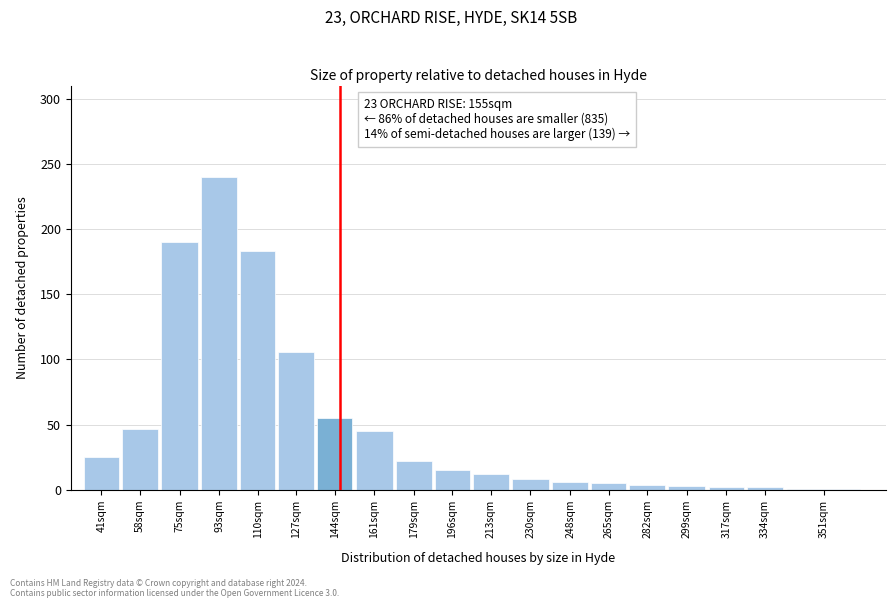

Between 213sqm and 93sqm, which is larger?

93sqm